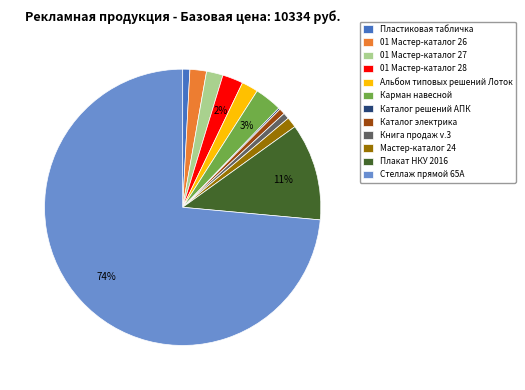

Between Каталог электрика and Стеллаж прямой 65А, which is larger?

Стеллаж прямой 65А